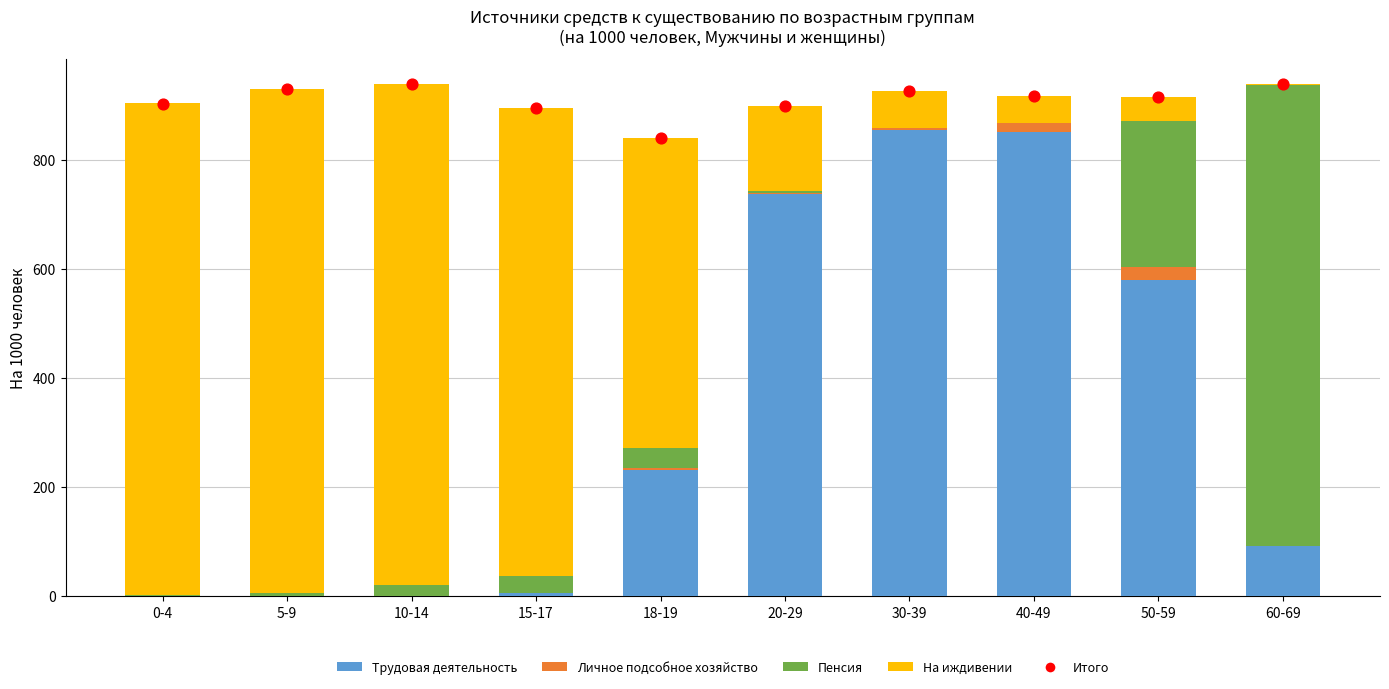

Which series has the largest Y range (max minus min)?

На иждивении